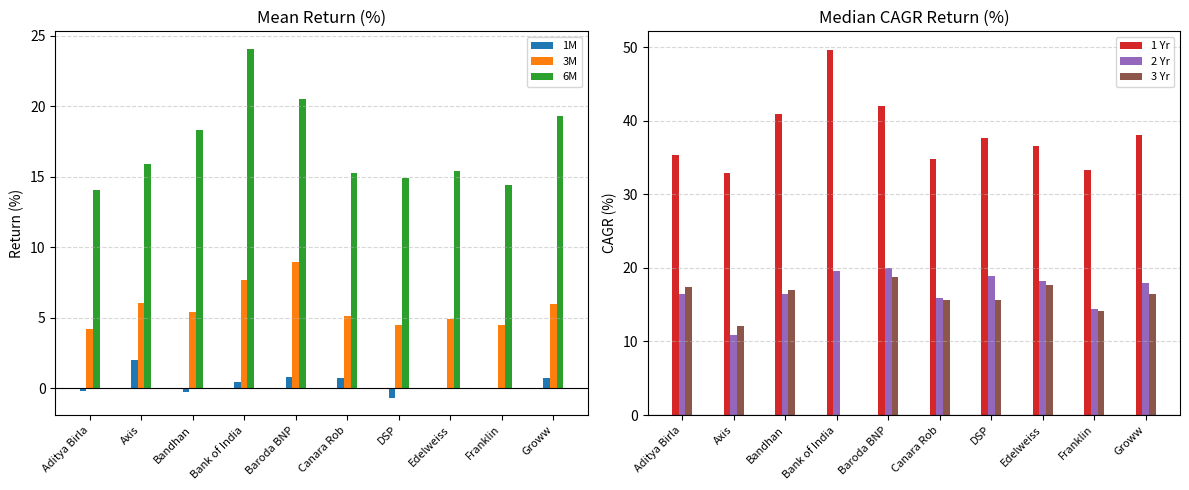

The value of 2 Yr at Franklin is 14.4. True or false?

True